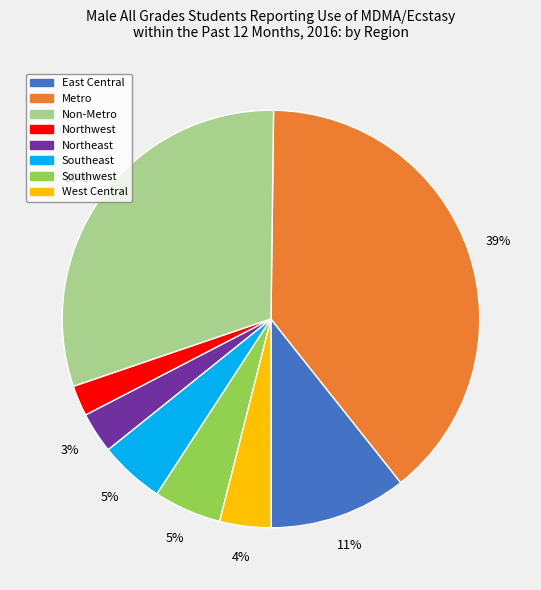

How many slices are in this pie chart?

8